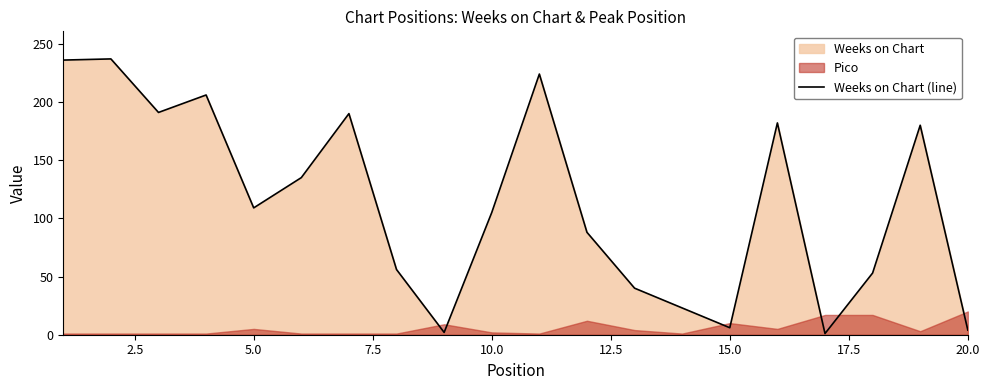

What is the maximum value for Weeks on Chart (line)?

237